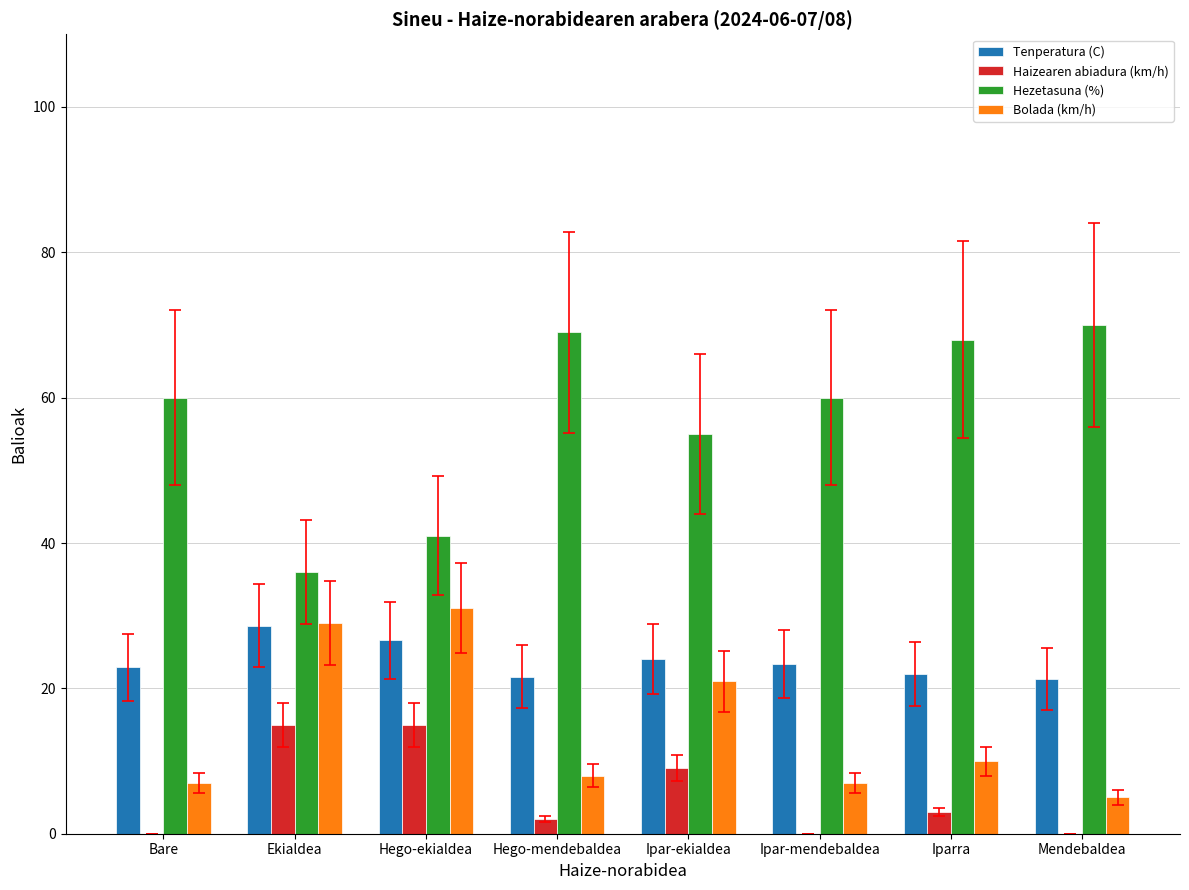

Which category has the highest value across all series?

Mendebaldea